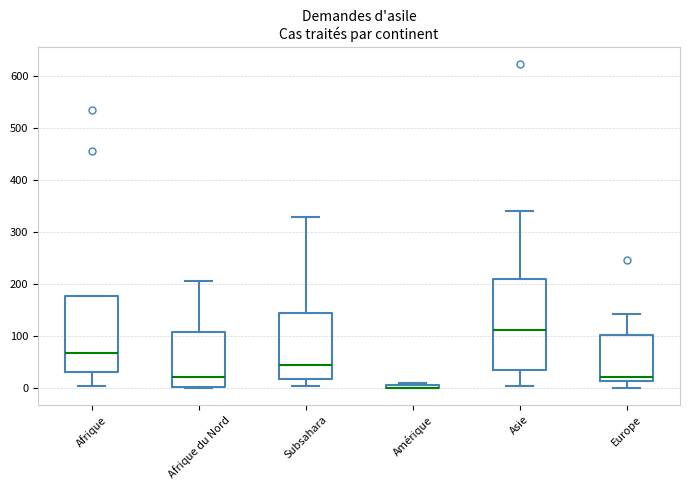

Where does the median line of the box for Subsahara sit on the y-axis? The values are not printed on the chart, so give them approximately, as read against the axis.

40